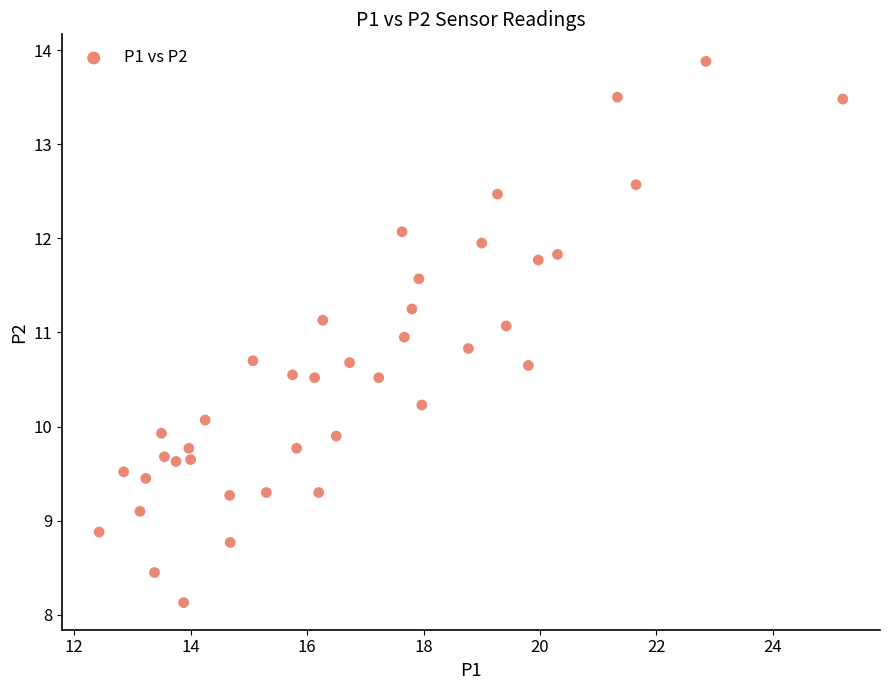

What is the range of X values (max minus min)?

12.8